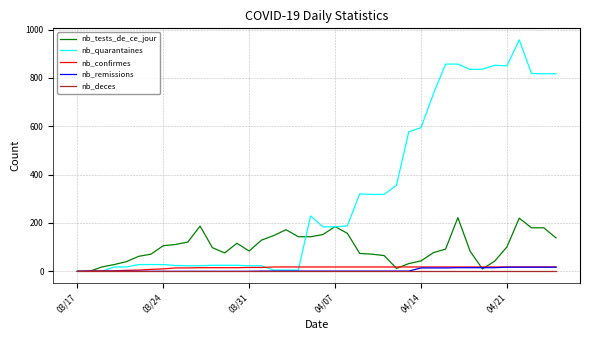

Which series has the widest spread of values?

nb_quarantaines